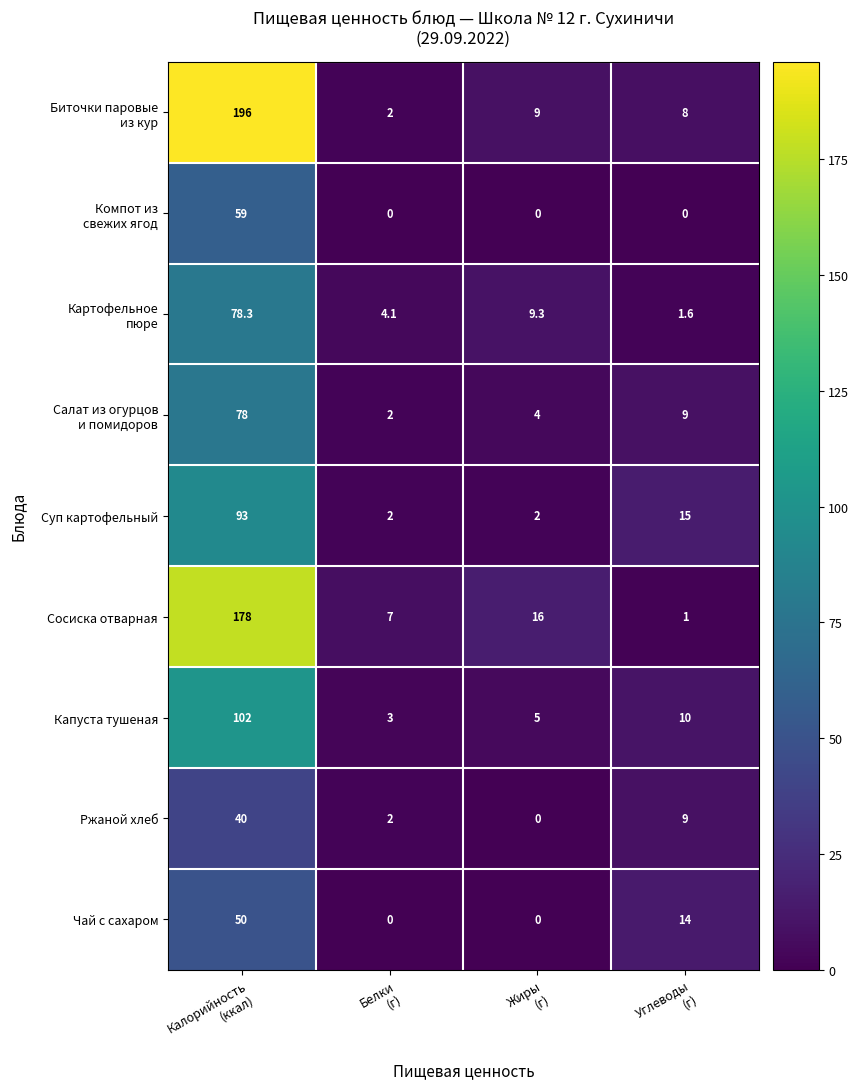

What is the minimum value for Суп картофельный?

2.0